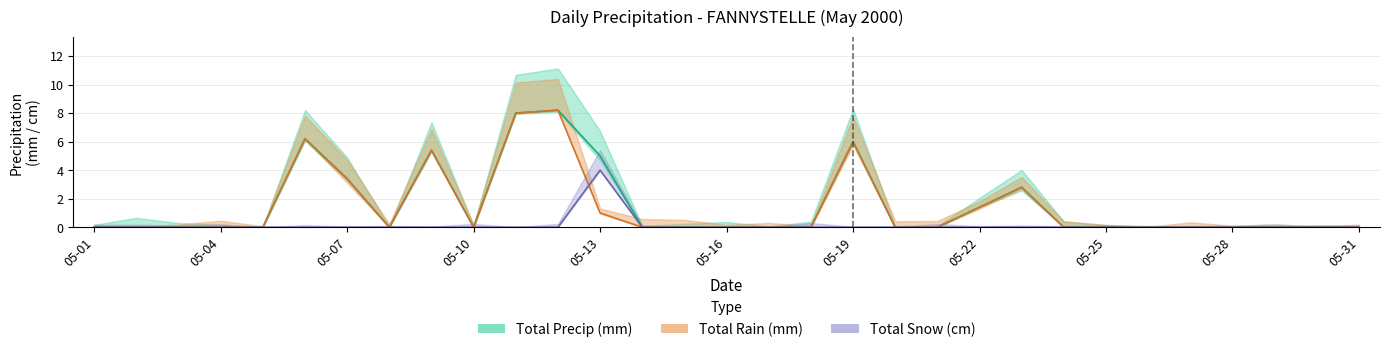

True or false: Total Precip (mm) and Total Snow (cm) intersect in this chart.

False